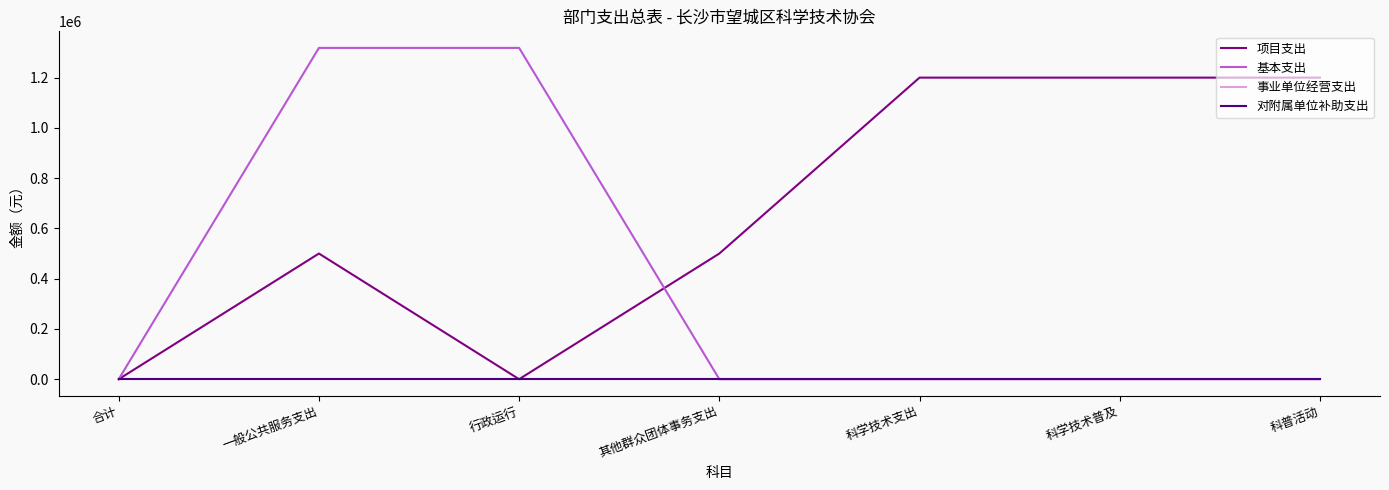

Does the chart have visible grid lines?

No